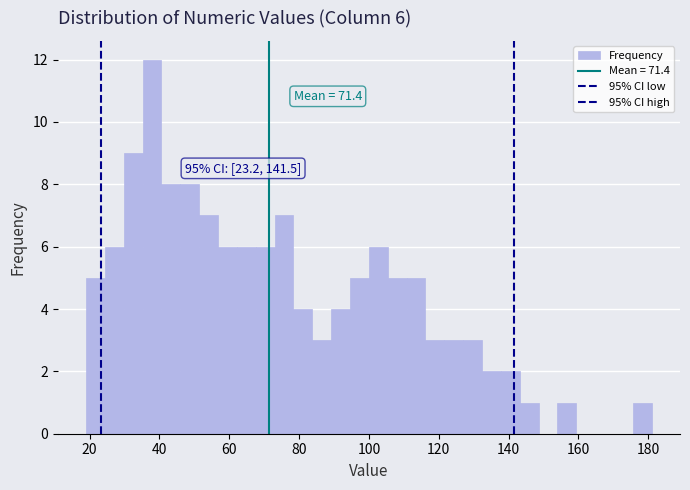

Read against the x-axis, roughly where is the centre of the tallest bar?

38